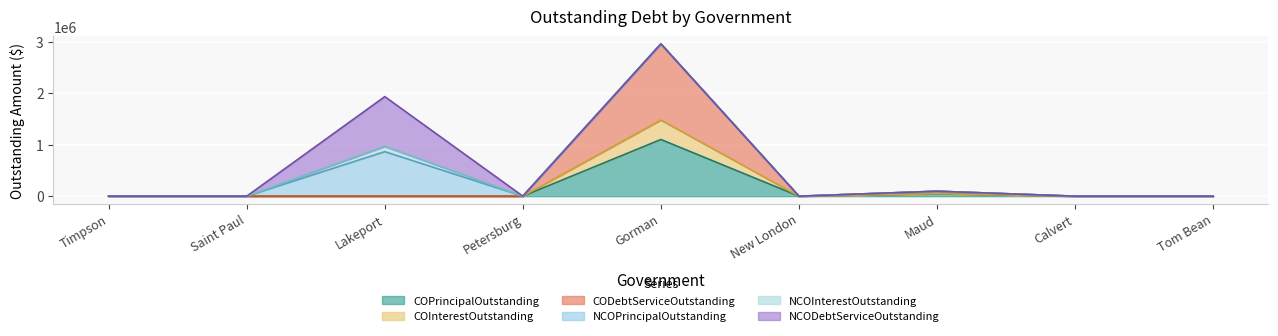

The COPrincipalOutstanding series shows 722136.5 at Calvert. True or false?

False